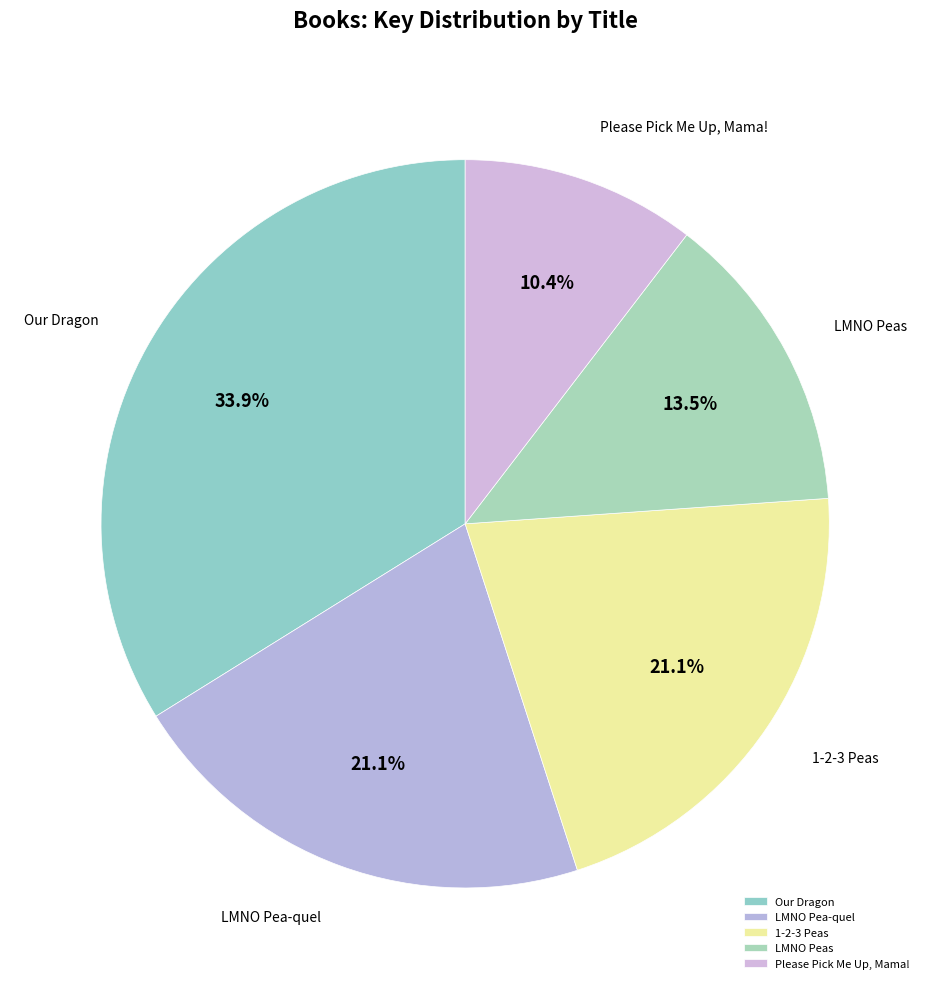

To the nearest percent, what is the average slice percentage?

20%